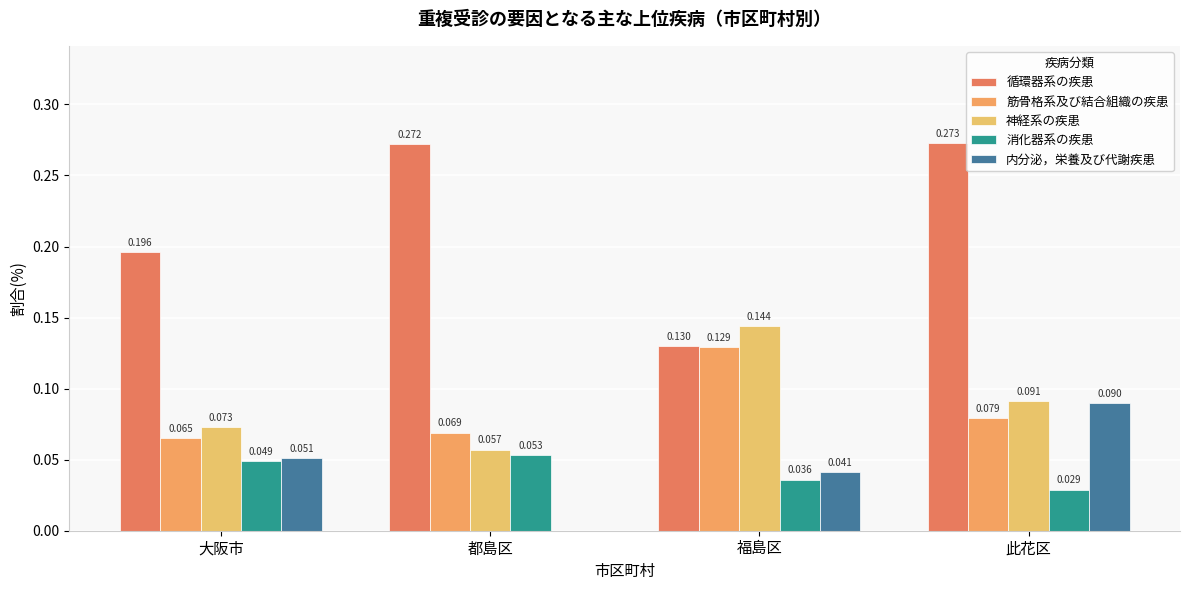

What is the spread (max minus min) of values at 都島区?

0.3